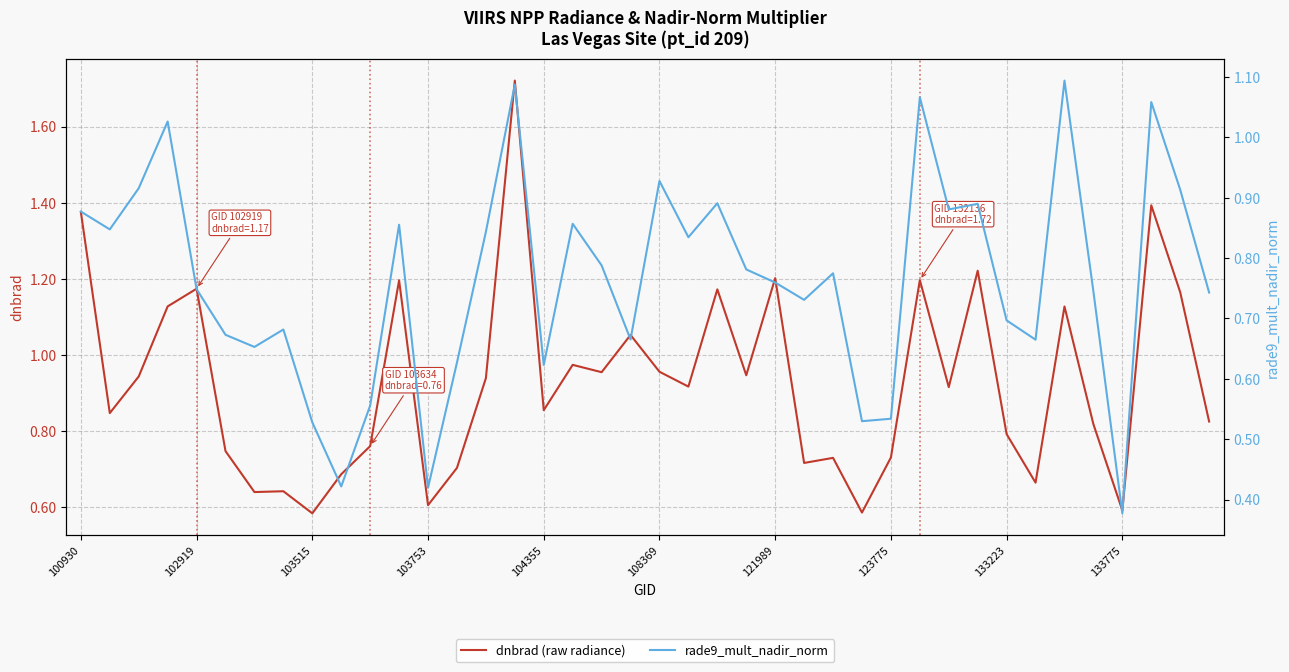

Is it true that dnbrad (raw radiance) equals 0.3 at 121989?

False